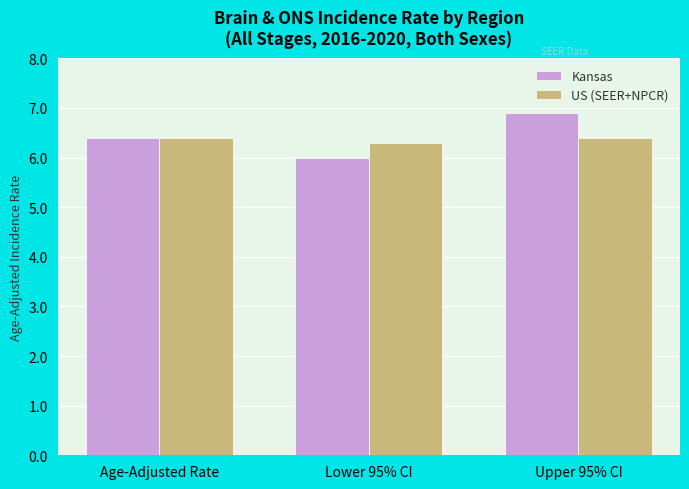

Is the value of Kansas at Lower 95% CI greater than the value of US (SEER+NPCR) at Age-Adjusted Rate?

No